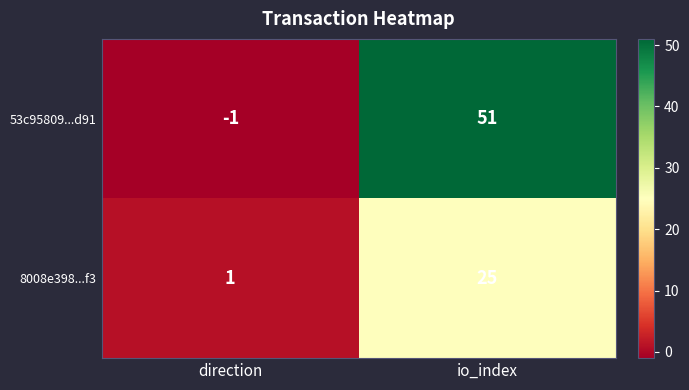

At direction, list the series in order from largest to smallest.

8008e398...f3, 53c95809...d91